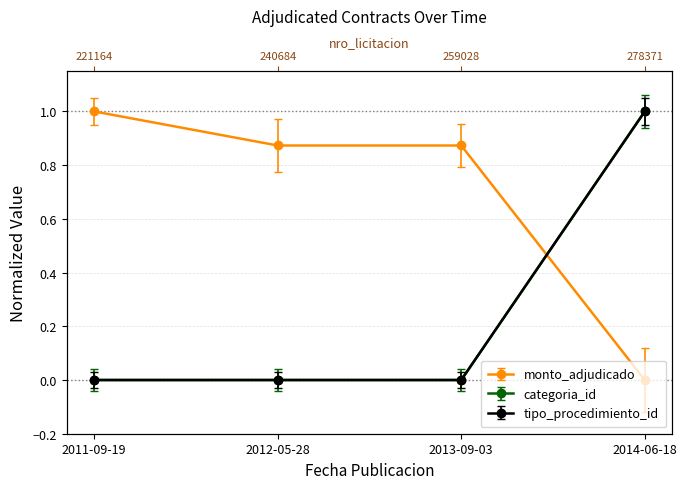

How many intersections are there between categoria_id and monto_adjudicado?

1